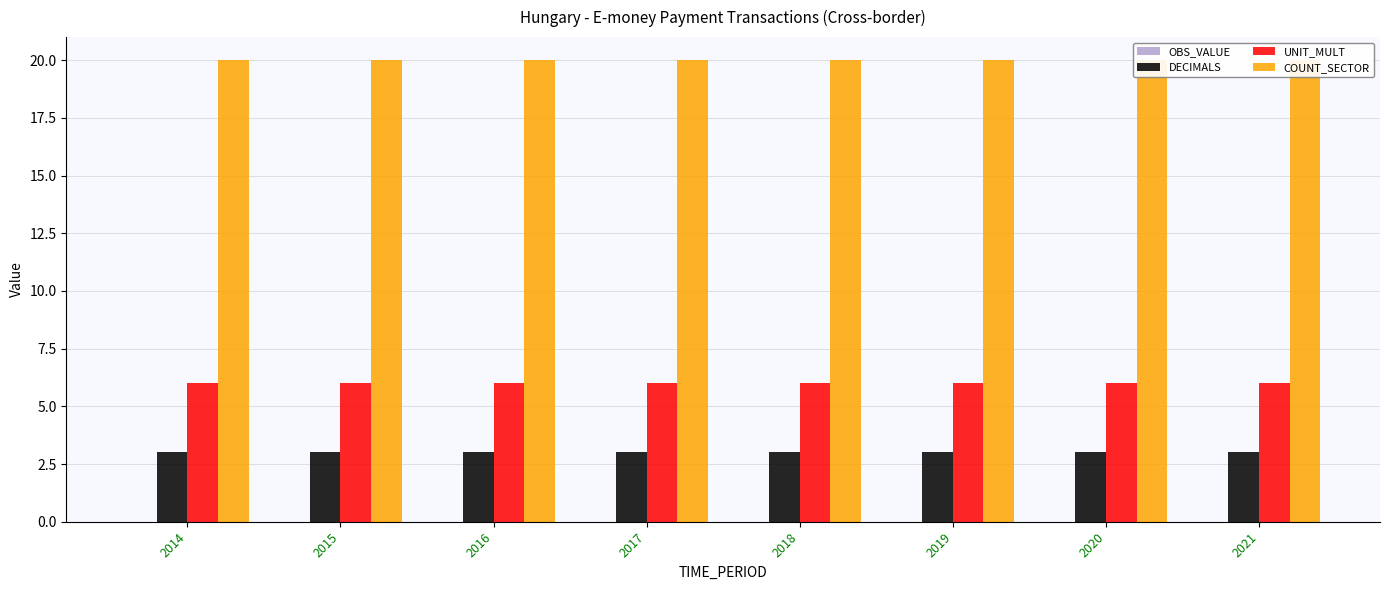

At how many categories does at least one series exceed 3?

8